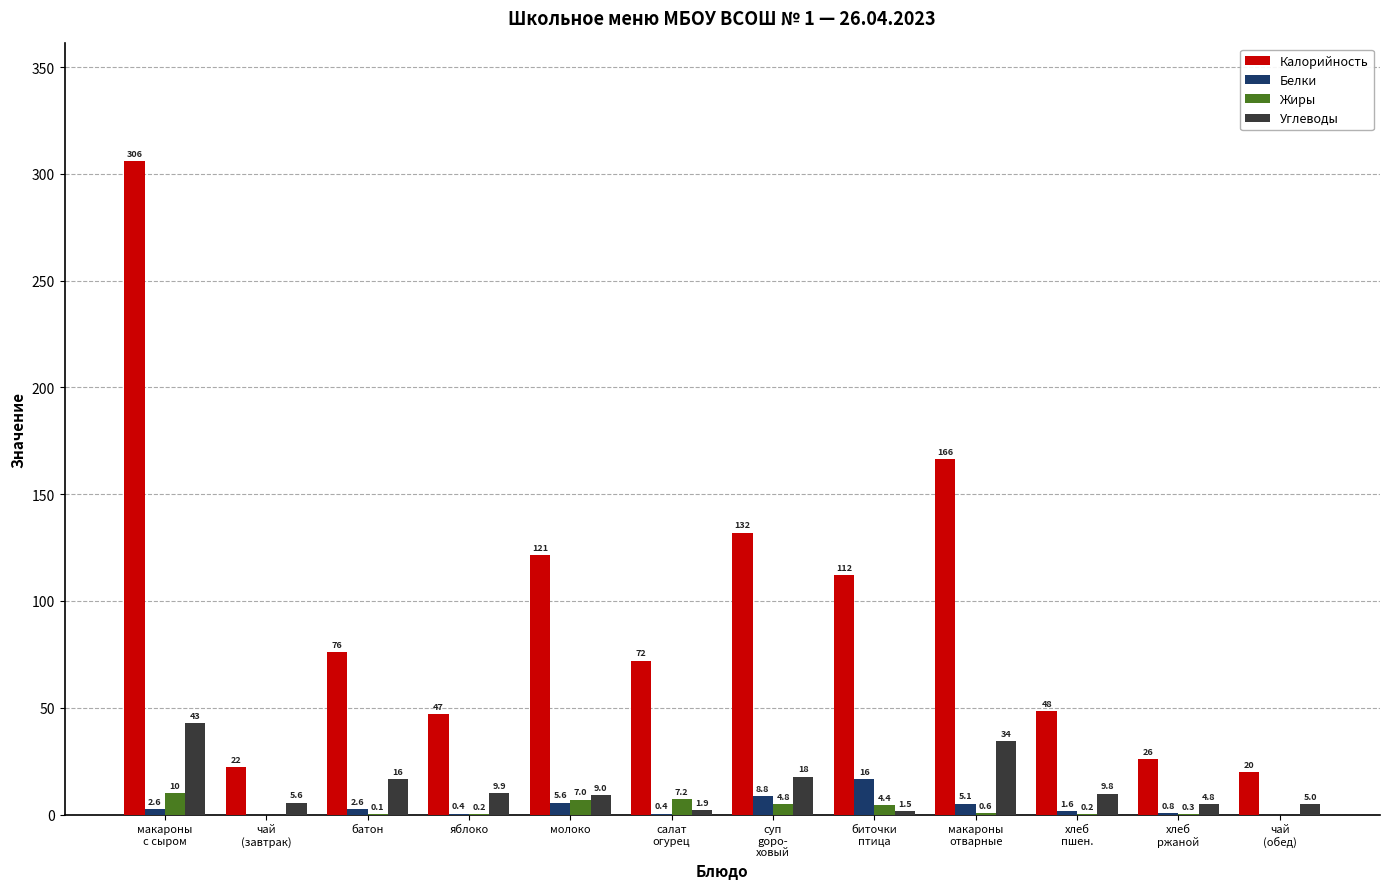

Between батон and макароны
отварные, which series saw the biggest shift?

Калорийность